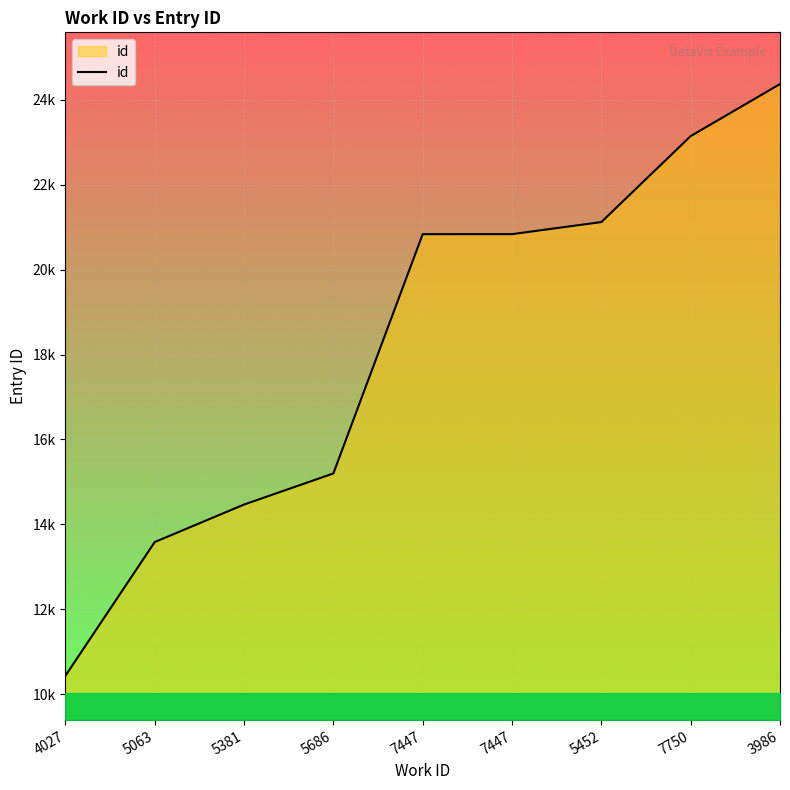

Which category has the highest value across all series?

3986